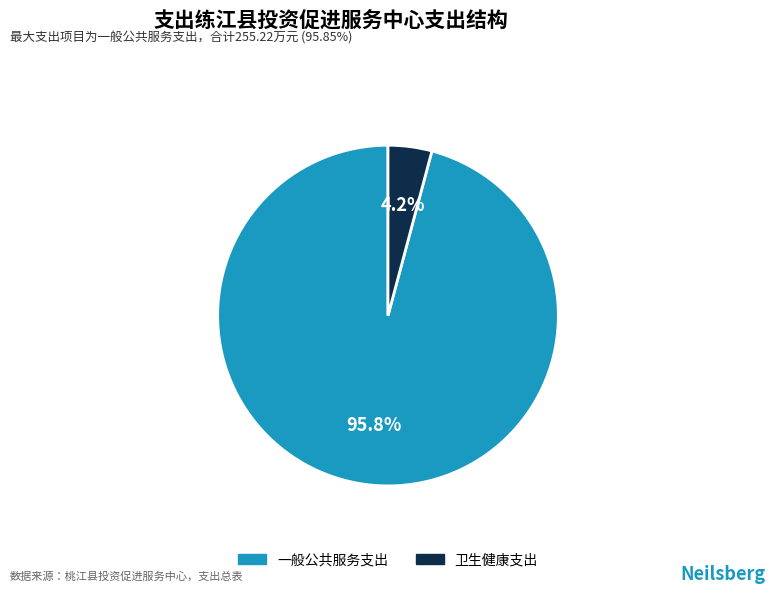

Is it true that 一般公共服务支出 is 84% of the pie?

False